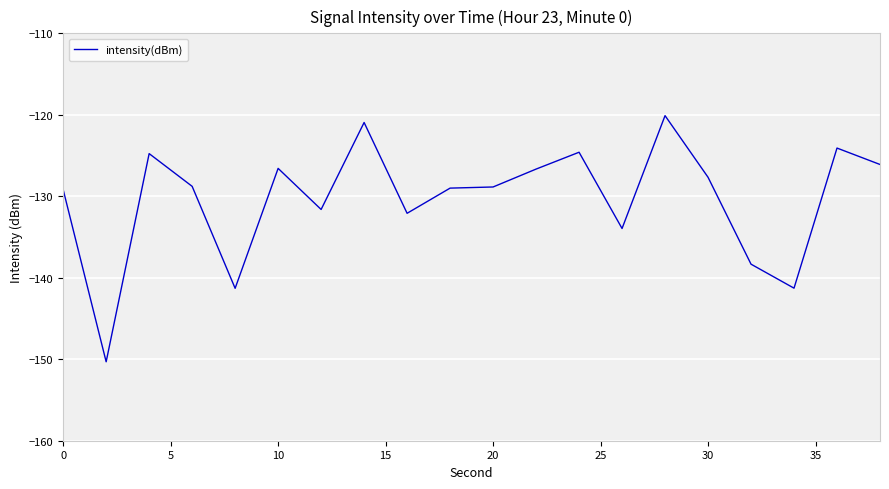

What is the difference between the maximum and minimum values?

30.2